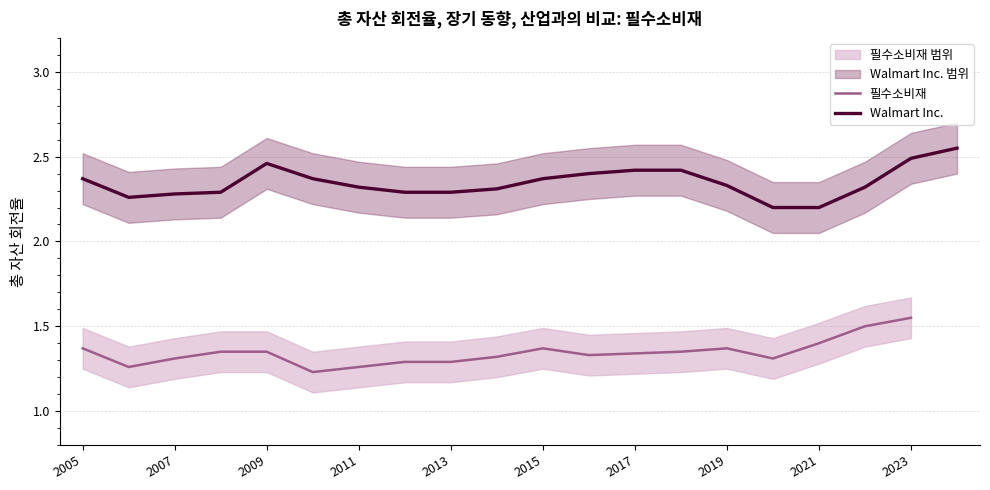

True or false: 필수소비재 and Walmart Inc. intersect in this chart.

False